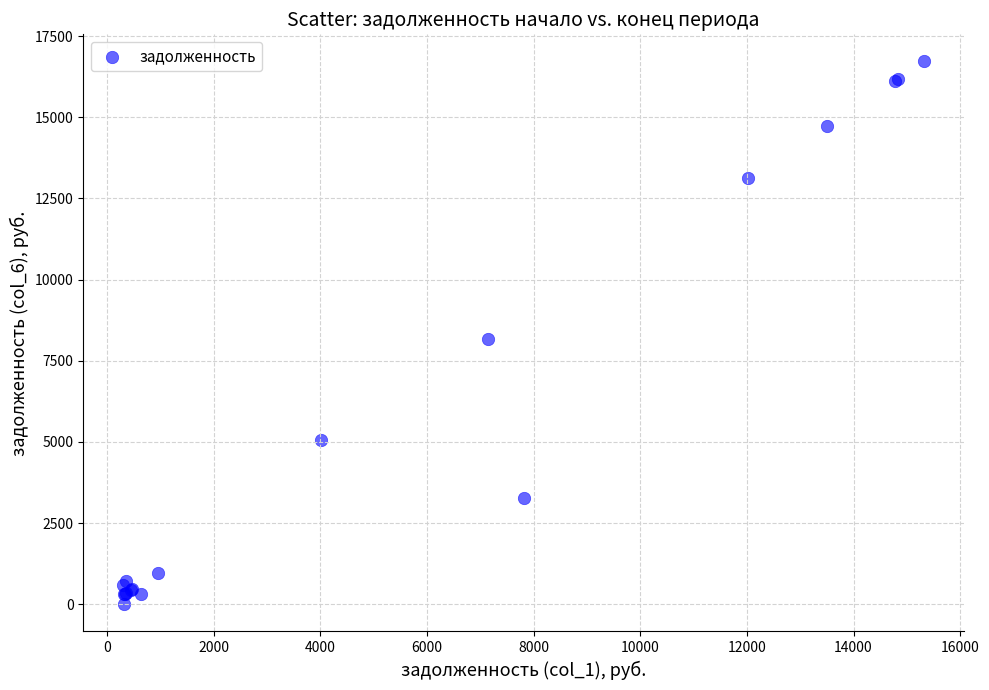

What Y value in the scatter plot is closest to 8359?

8172.5